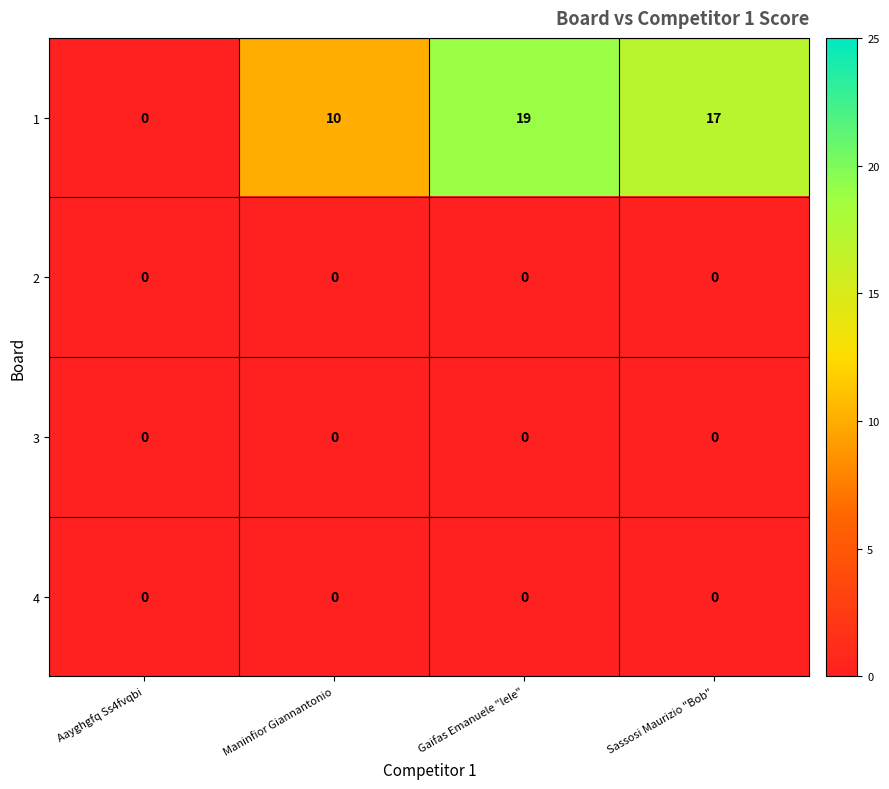

Reading left to right, what are all the values shown in this chart?

1: Aayghgfq Ss4fvqbi=0	Maninfior Giannantonio=10	Gaifas Emanuele "lele"=19	Sassosi Maurizio "Bob"=17
2: Aayghgfq Ss4fvqbi=0	Maninfior Giannantonio=0	Gaifas Emanuele "lele"=0	Sassosi Maurizio "Bob"=0
3: Aayghgfq Ss4fvqbi=0	Maninfior Giannantonio=0	Gaifas Emanuele "lele"=0	Sassosi Maurizio "Bob"=0
4: Aayghgfq Ss4fvqbi=0	Maninfior Giannantonio=0	Gaifas Emanuele "lele"=0	Sassosi Maurizio "Bob"=0